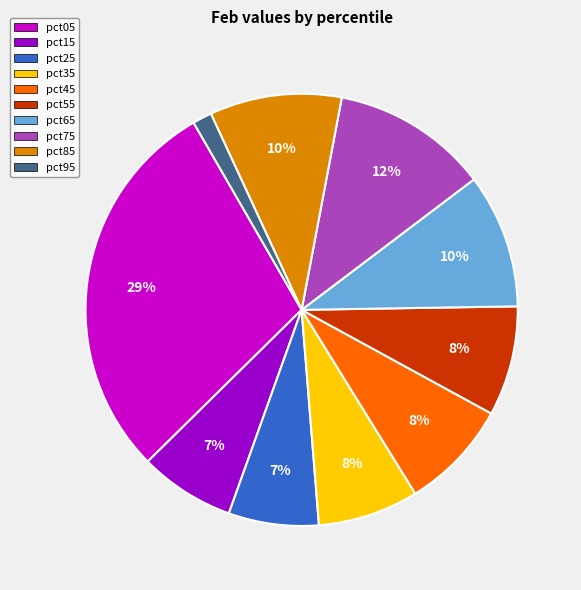

Is pct25 the majority of the pie?

No